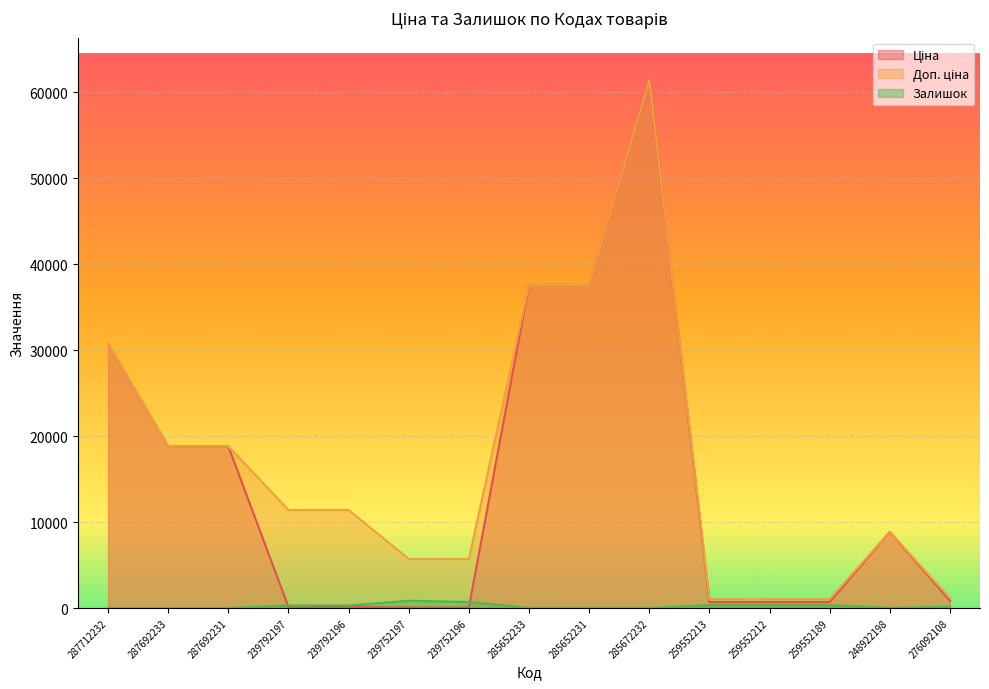

At which category is the sum across all series the highest?

285672232